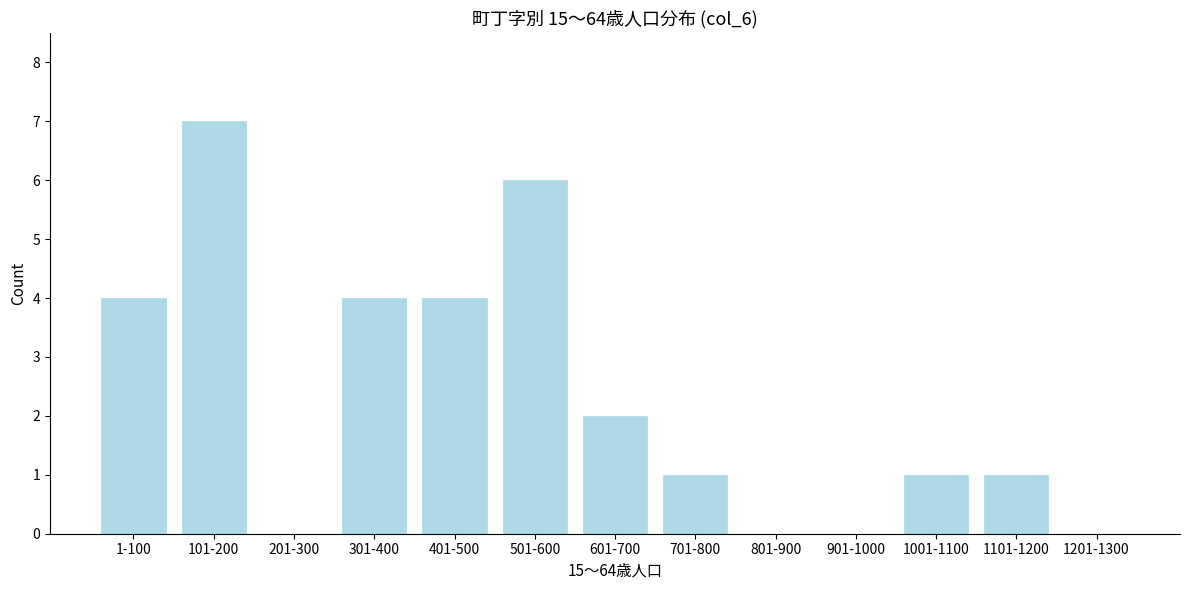

Reading left to right, transcribe all the data shown in this chart.

1-100=4	101-200=7	201-300=0	301-400=4	401-500=4	501-600=6	601-700=2	701-800=1	801-900=0	901-1000=0	1001-1100=1	1101-1200=1	1201-1300=0